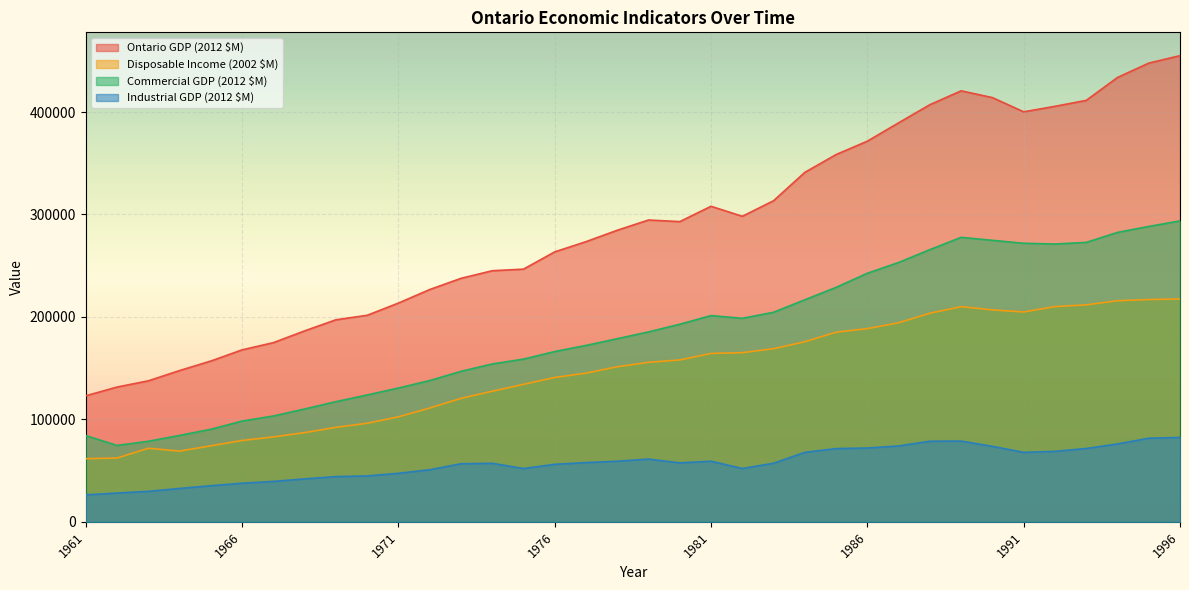

What is the average value of the Commercial GDP (2012 $M) series?

184248.7